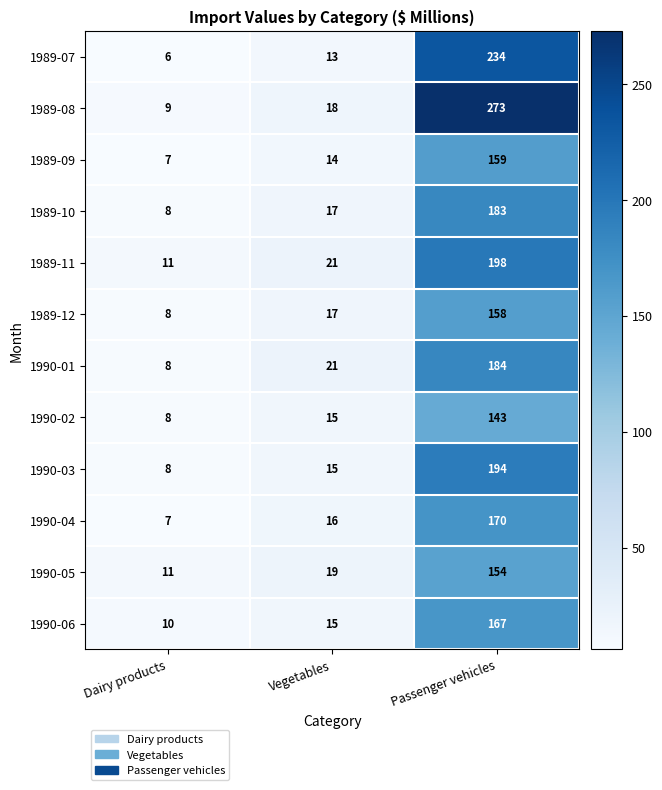

What is the total value across all series at Vegetables?

201